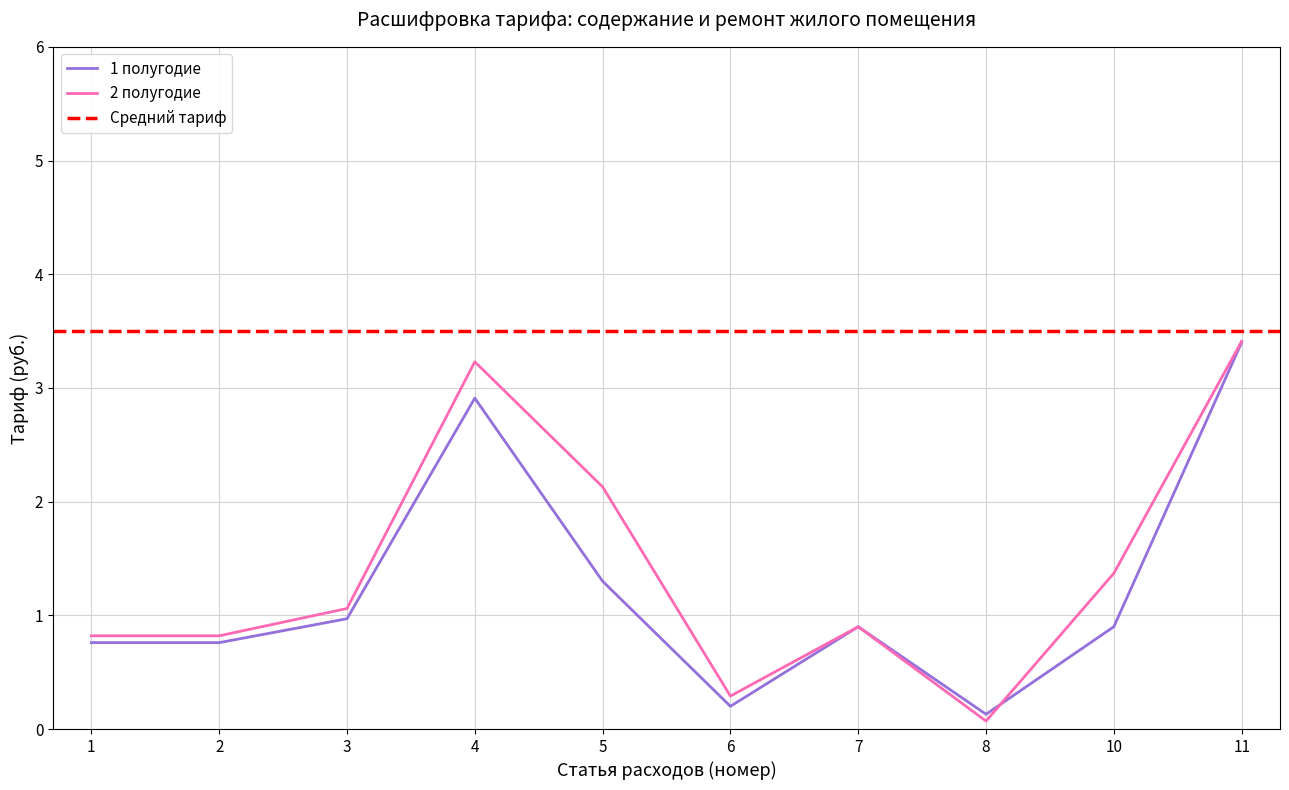

What is the value of the 1 полугодие point at the 7th from the left?

0.9